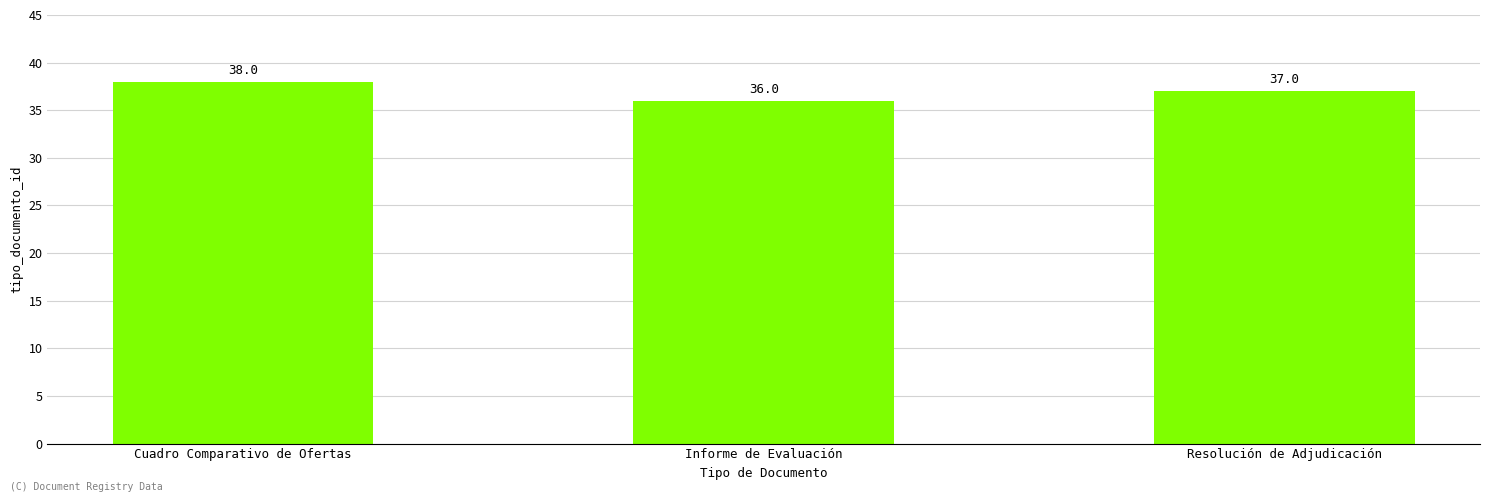

What is the value of the 1st bar from the left?

38